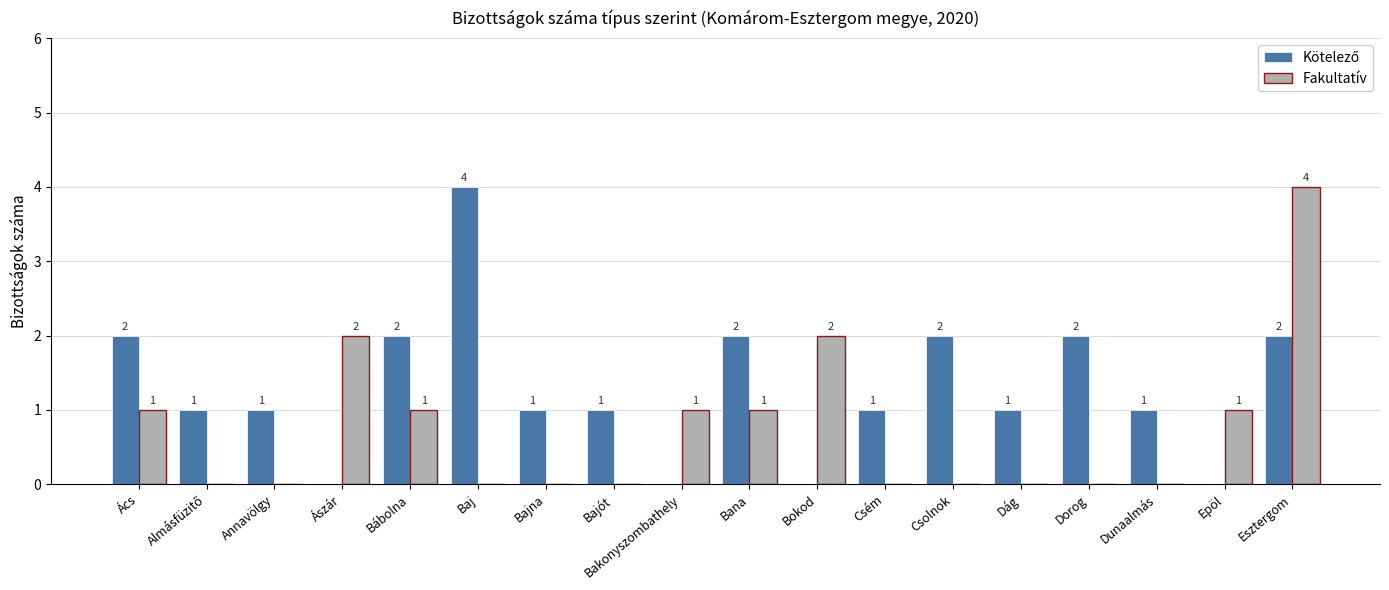

What is the total value across all series at Baj?

4